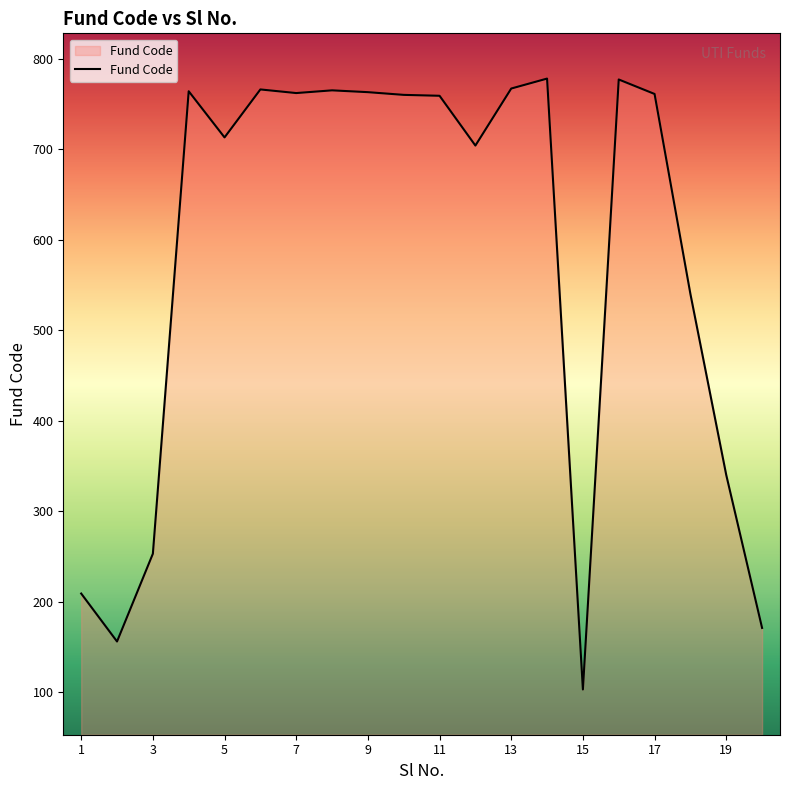

What is the minimum value shown in the chart?

103